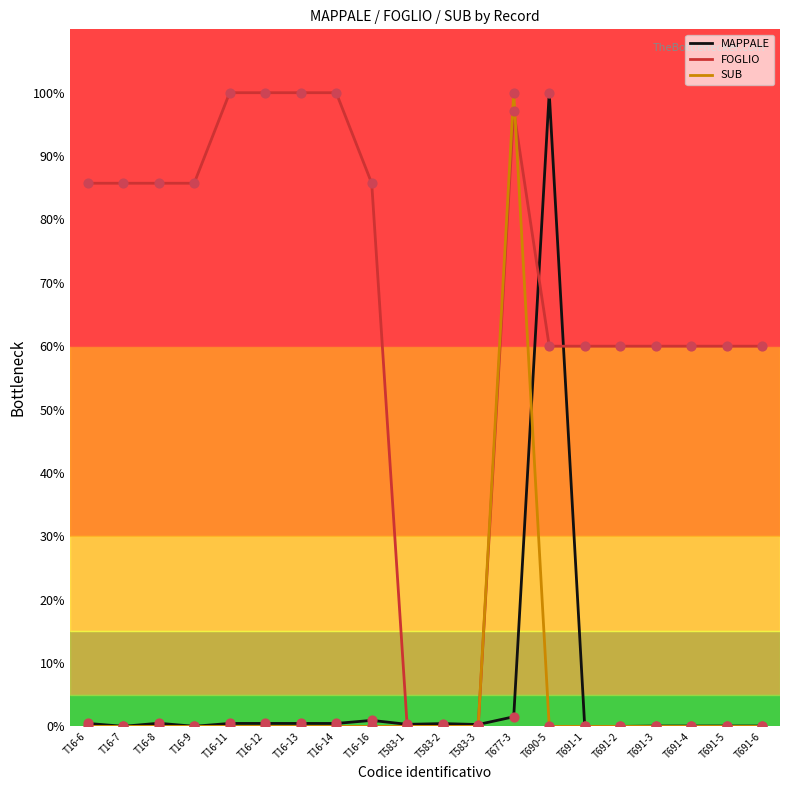

Which series has the largest total across all categories?

FOGLIO